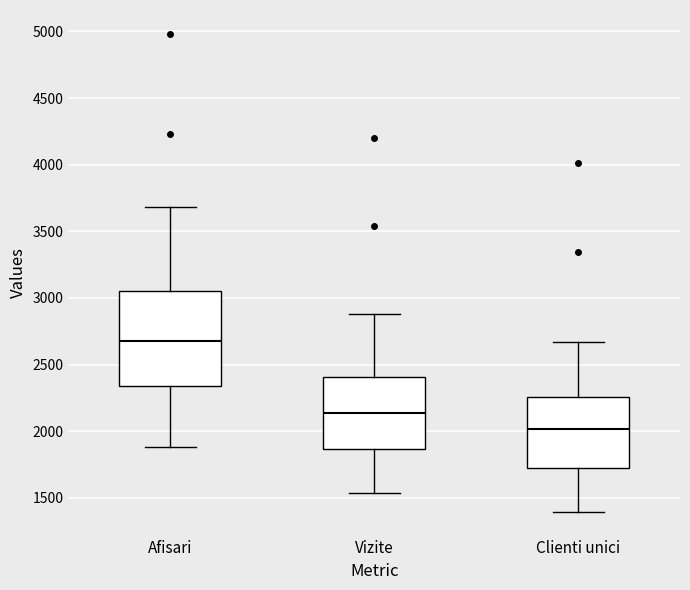

Which box has the lowest median line?

Clienti unici